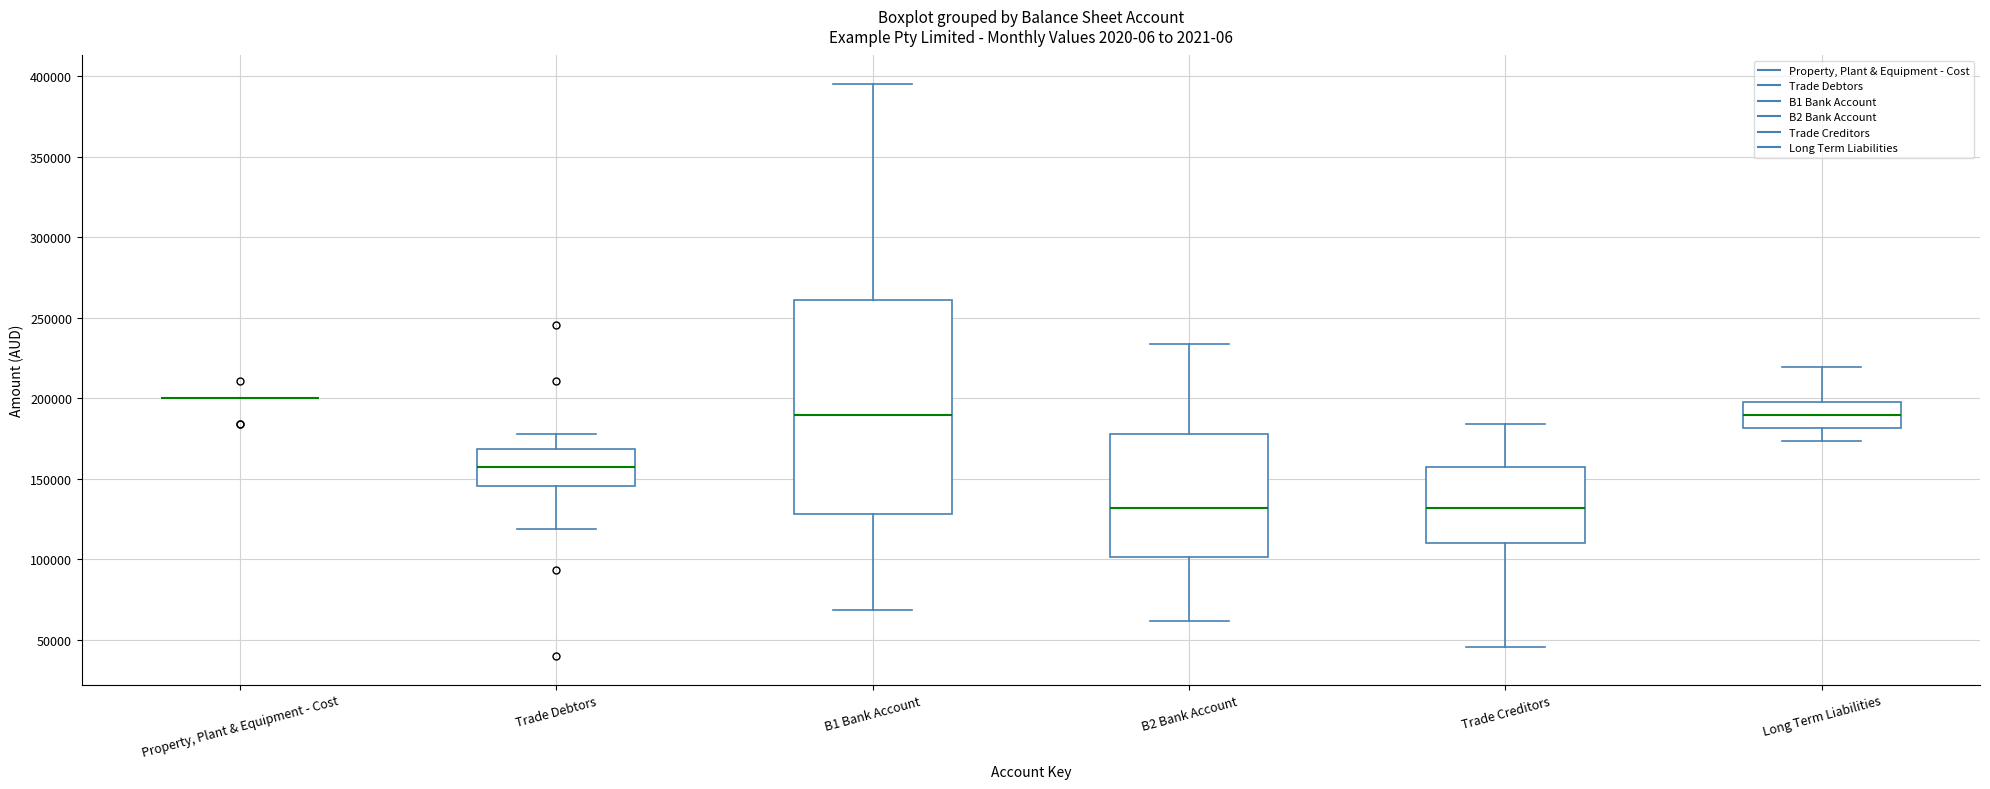

Where is the lower edge of the box for Trade Debtors on the y-axis? The values are not printed on the chart, so give them approximately, as read against the axis.

145000